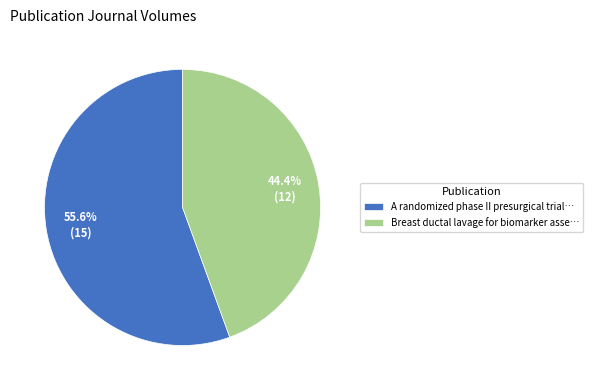

Between A randomized phase II presurgical trial… and Breast ductal lavage for biomarker asse…, which is larger?

A randomized phase II presurgical trial…